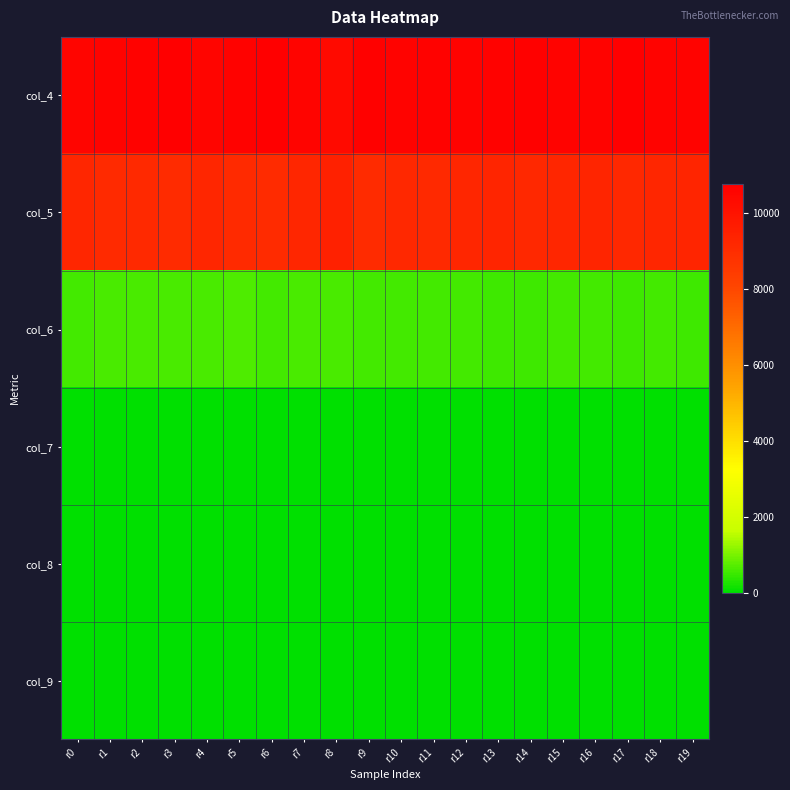

What is the total value across all series at r9?

20419